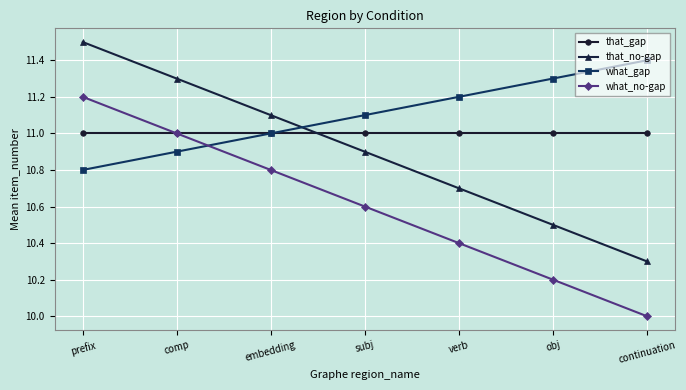

What is the total value across all series at continuation?

42.7